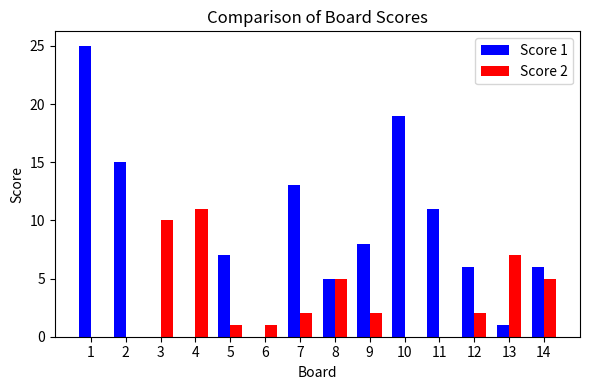

Is it true that Score 2 equals 6 at 11?

False